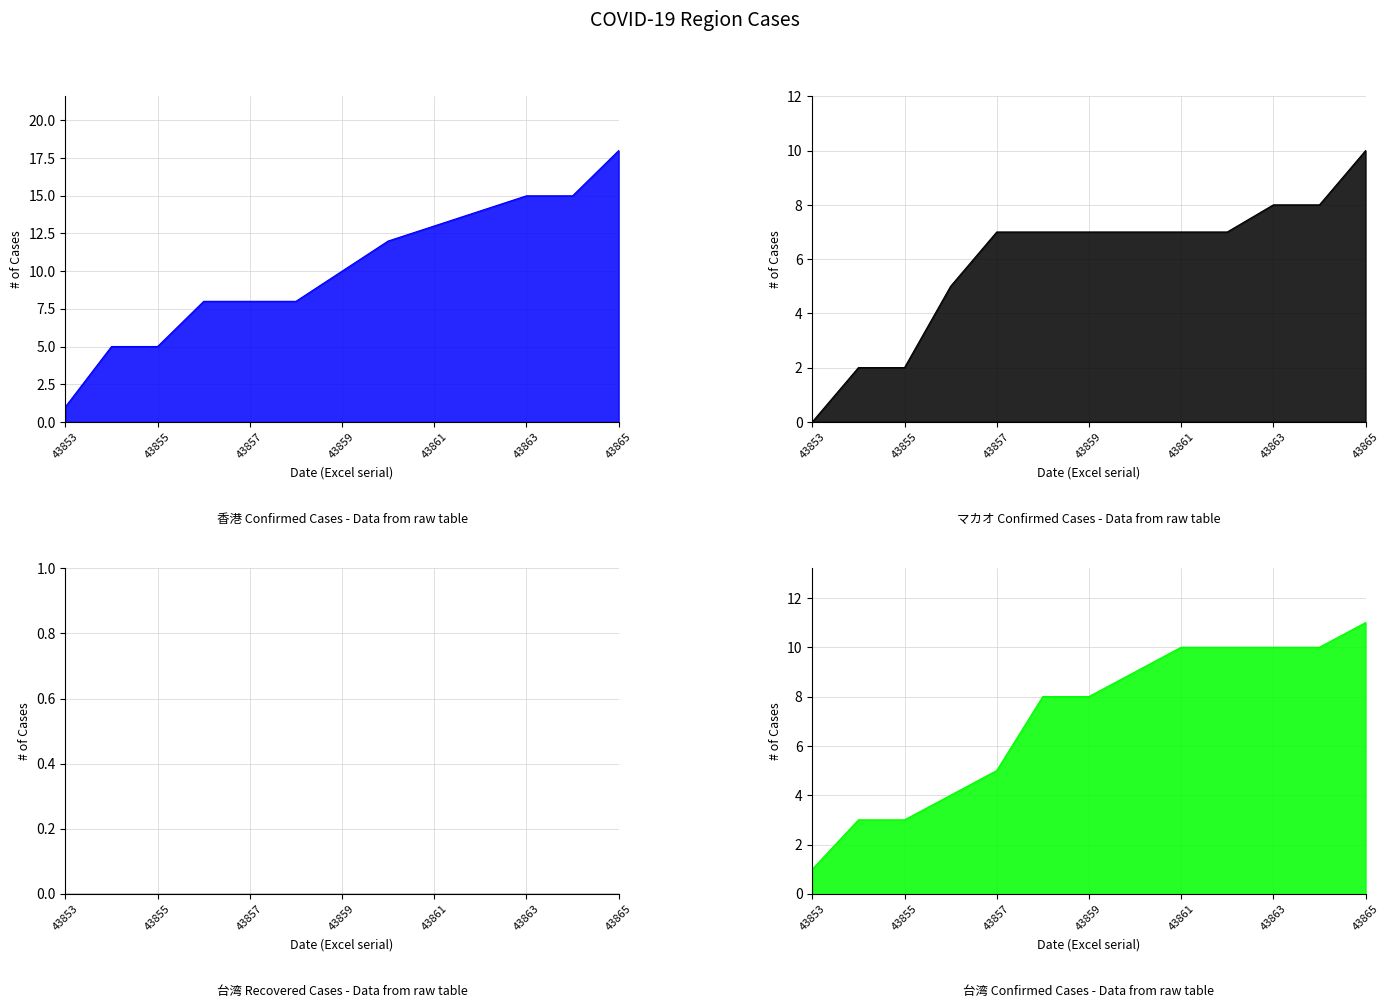

List the labels in order of 香港 確定診断 value, smallest first.

43853, 43854, 43855, 43856, 43857, 43858, 43859, 43860, 43861, 43862, 43863, 43864, 43865